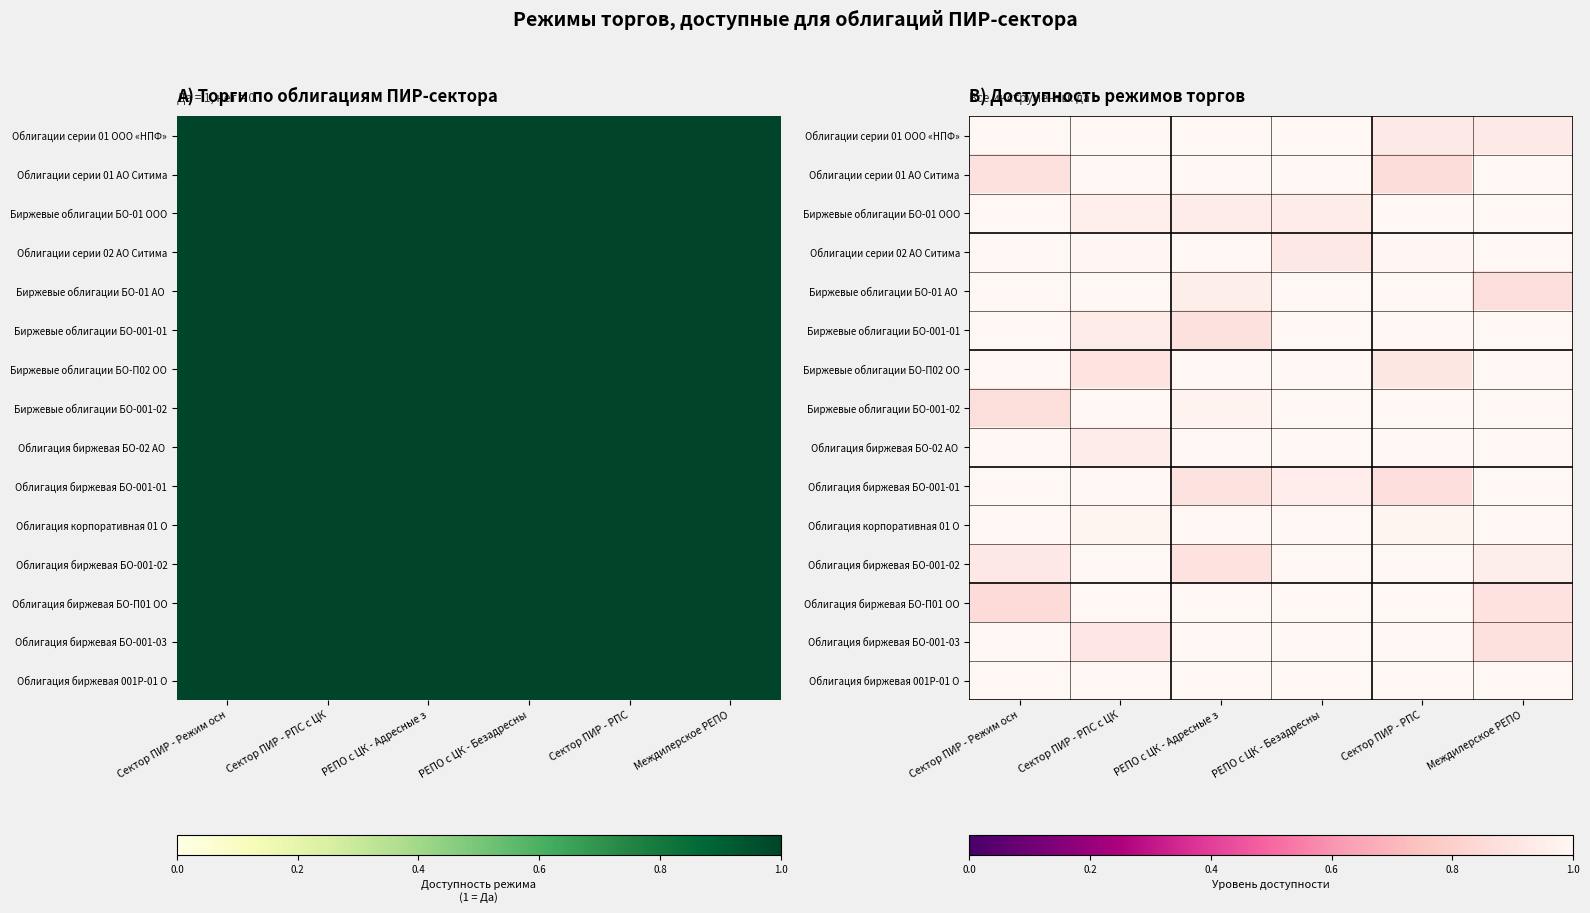

Is the value of Облигации серии 01 ООО «НПФ» at РЕПО с ЦК - Безадресны greater than the value of Облигация биржевая БО-П01 ОО at Сектор ПИР - Режим осн?

Yes